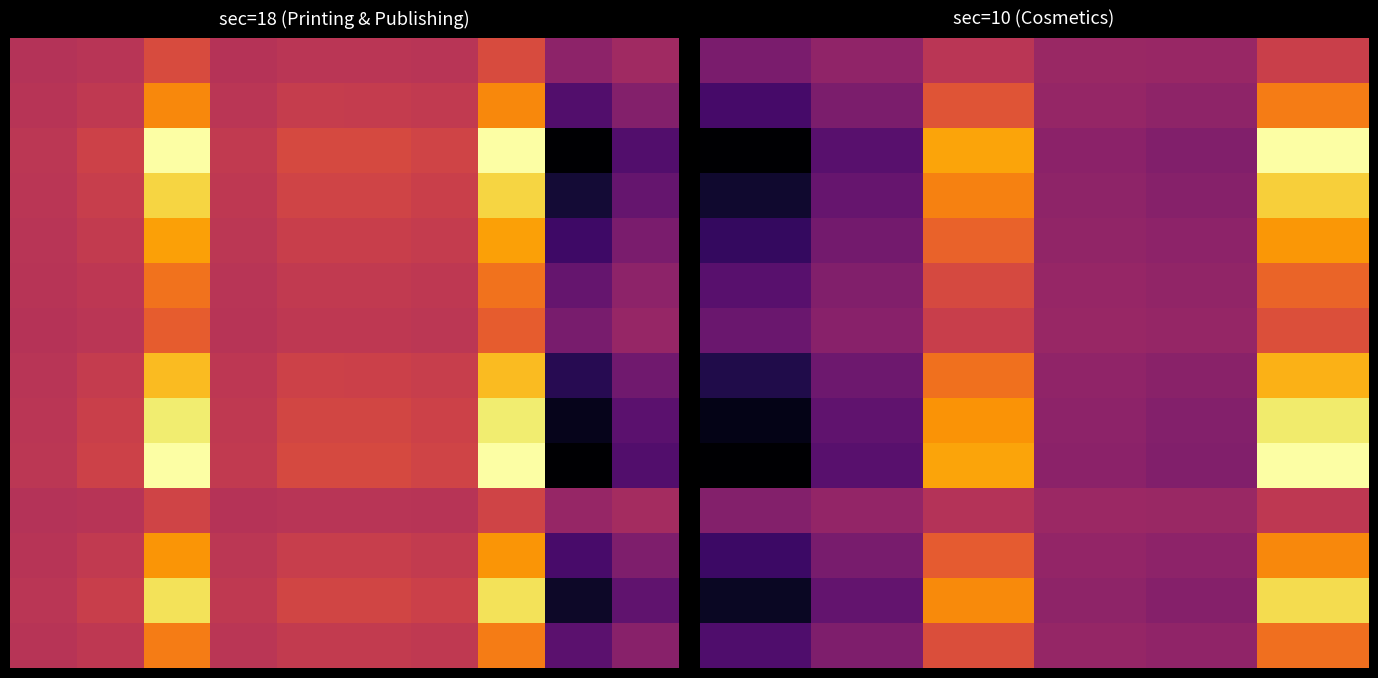

What is the difference between the highest and lowest values at 4?

23.8